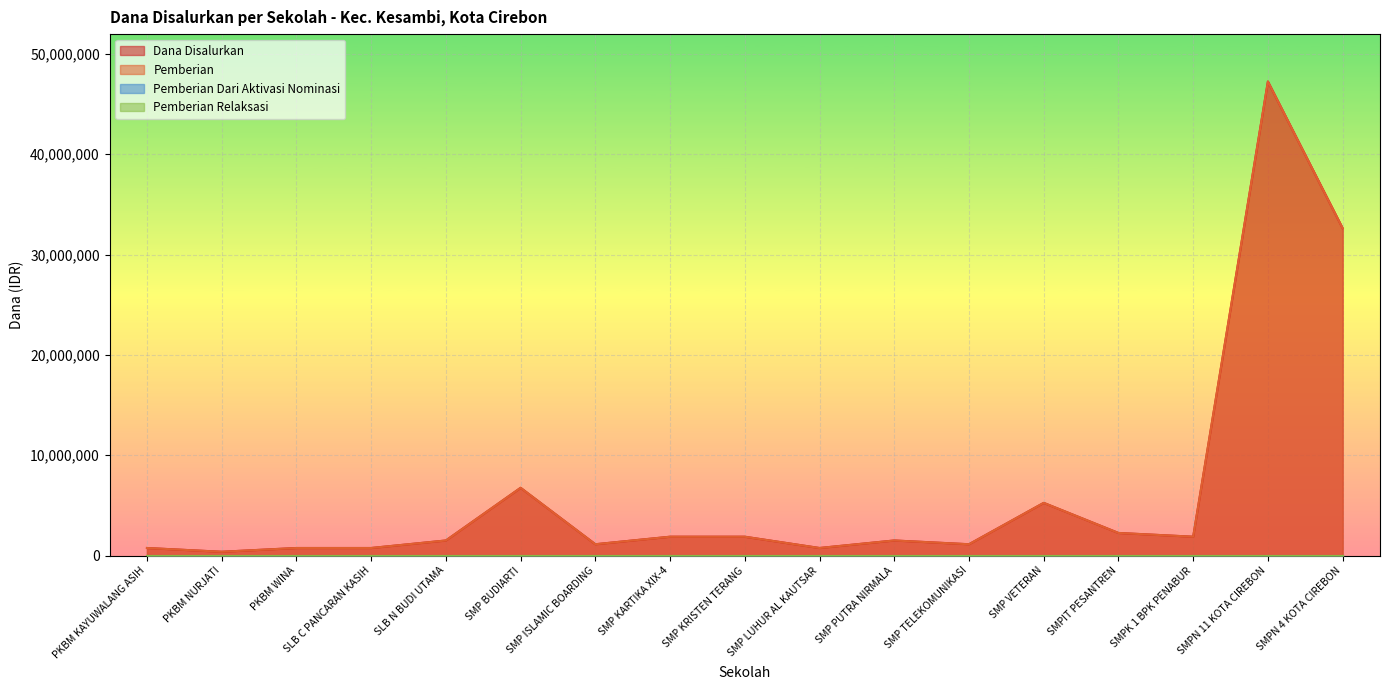

List the series in order of their peak value, lowest first.

Dana Disalurkan, Pemberian